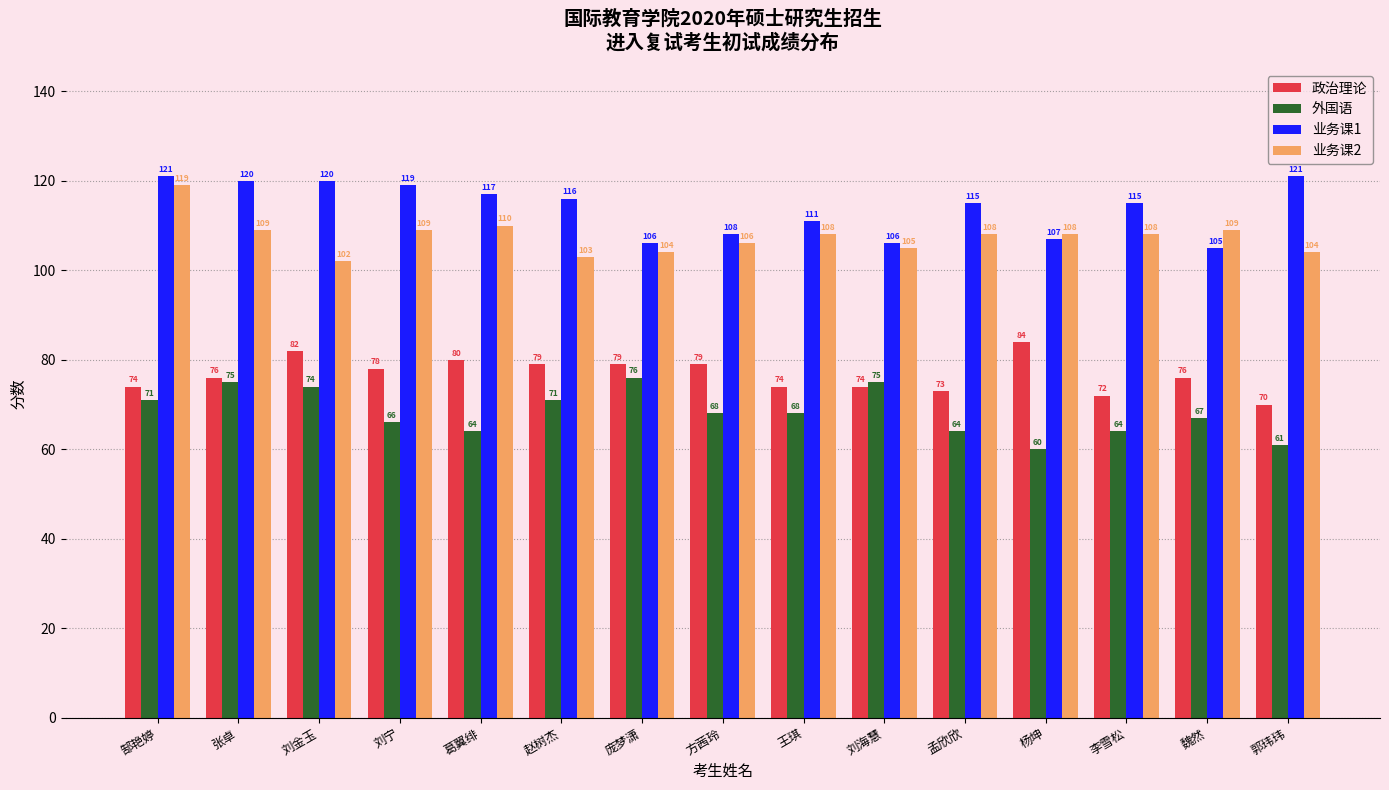

What is the value of the 外国语 bar at the 14th from the left?

67